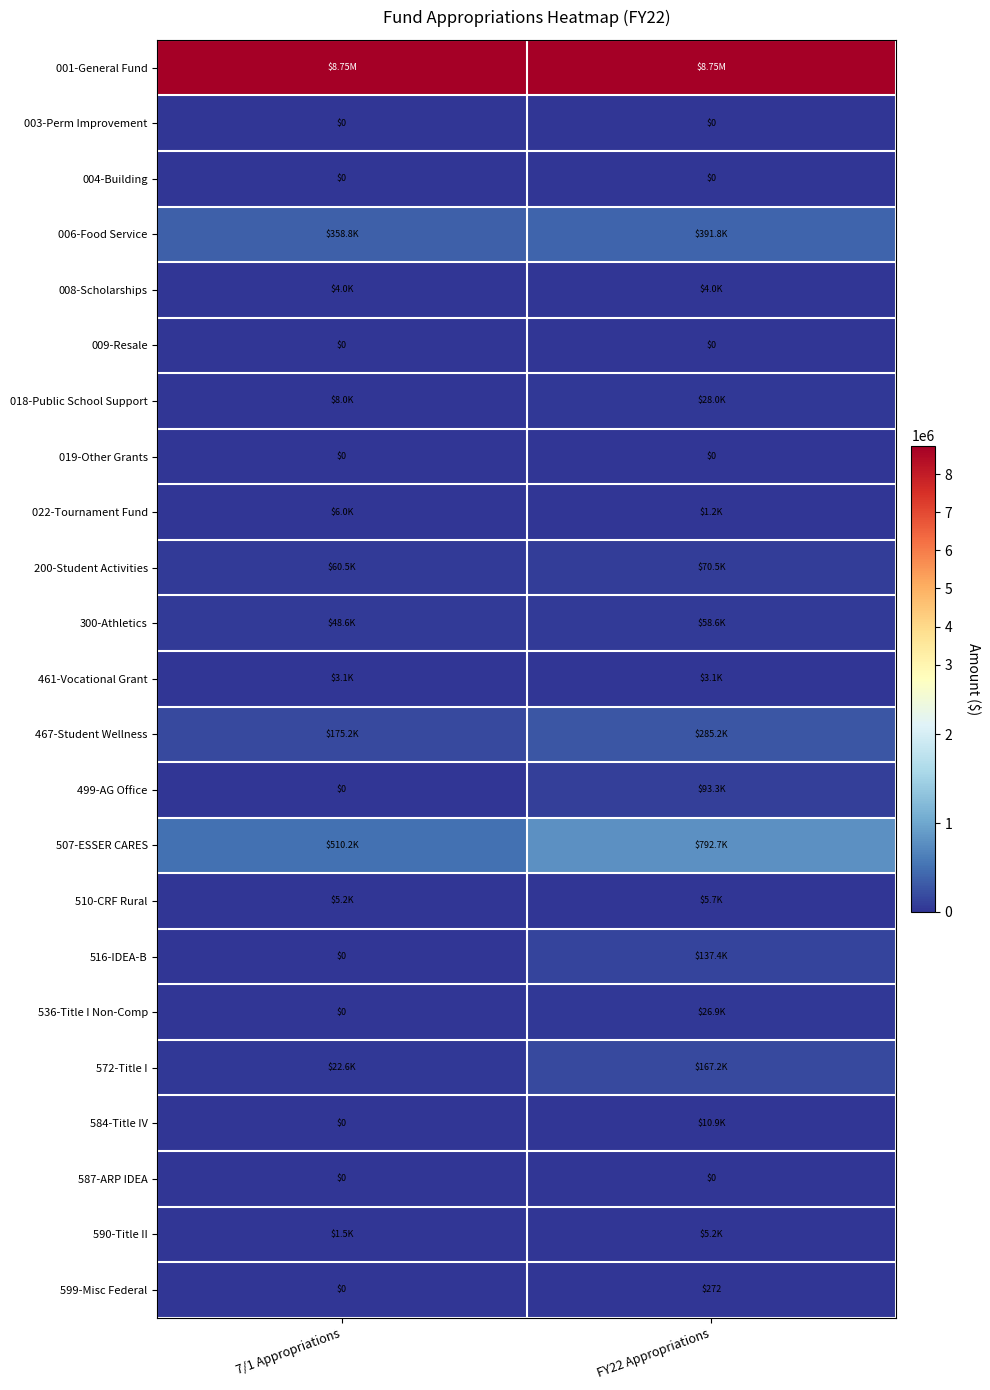

What is the total value across all series at FY22 Appropriations?

10836645.7